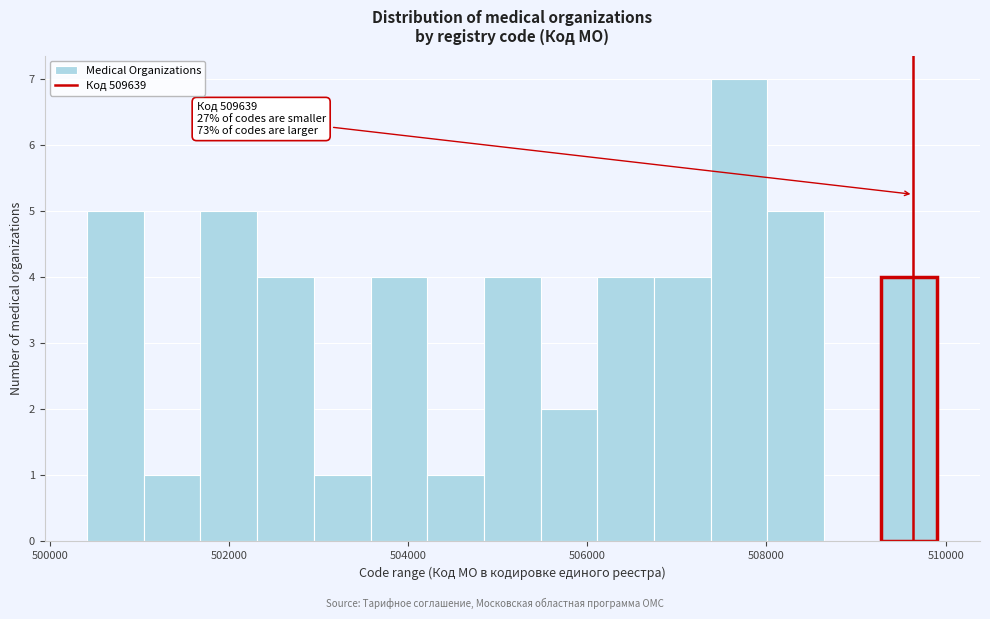

Read against the x-axis, roughly where is the centre of the tallest bar?

507600